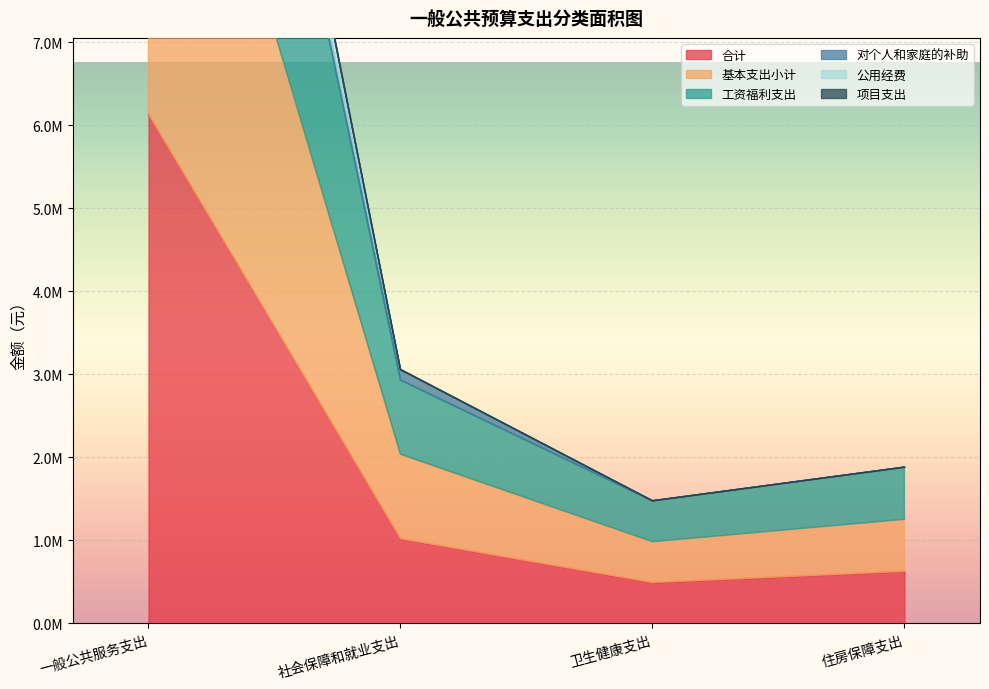

Does the chart display data point markers on the line(s)?

No